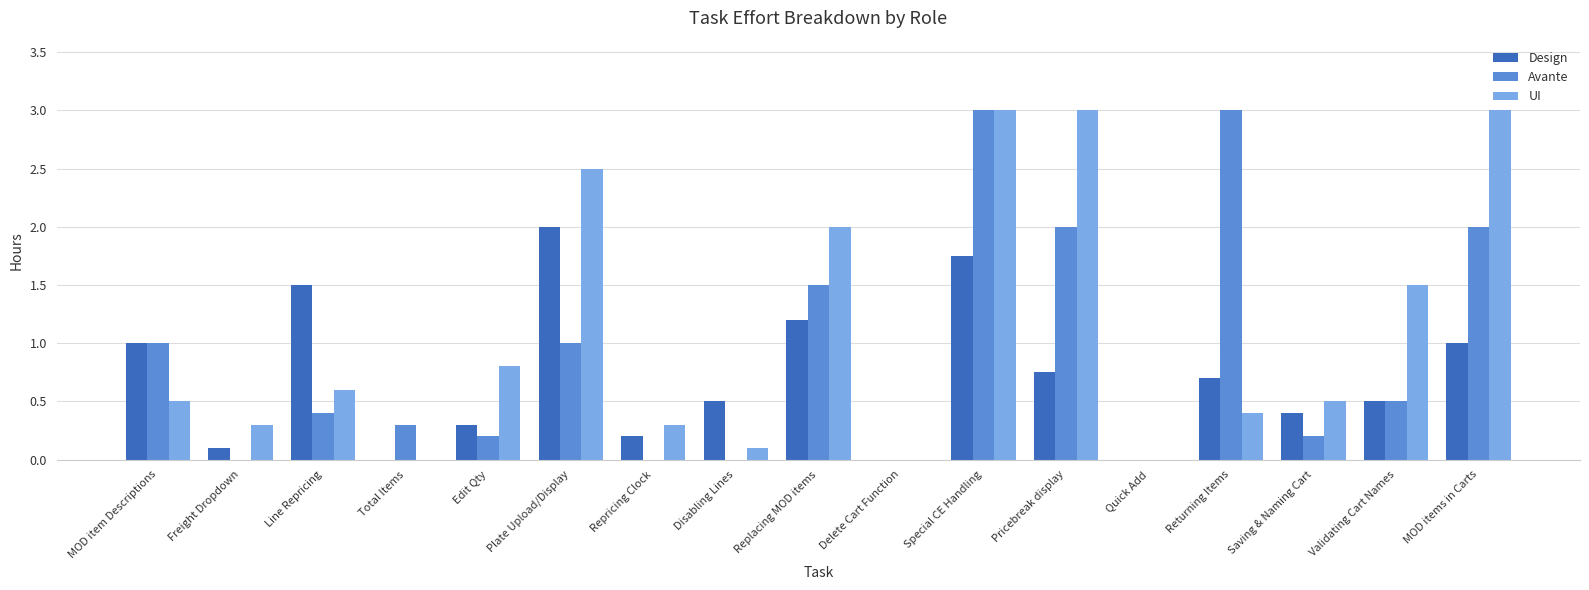

What is the average value of the Design series?

0.7